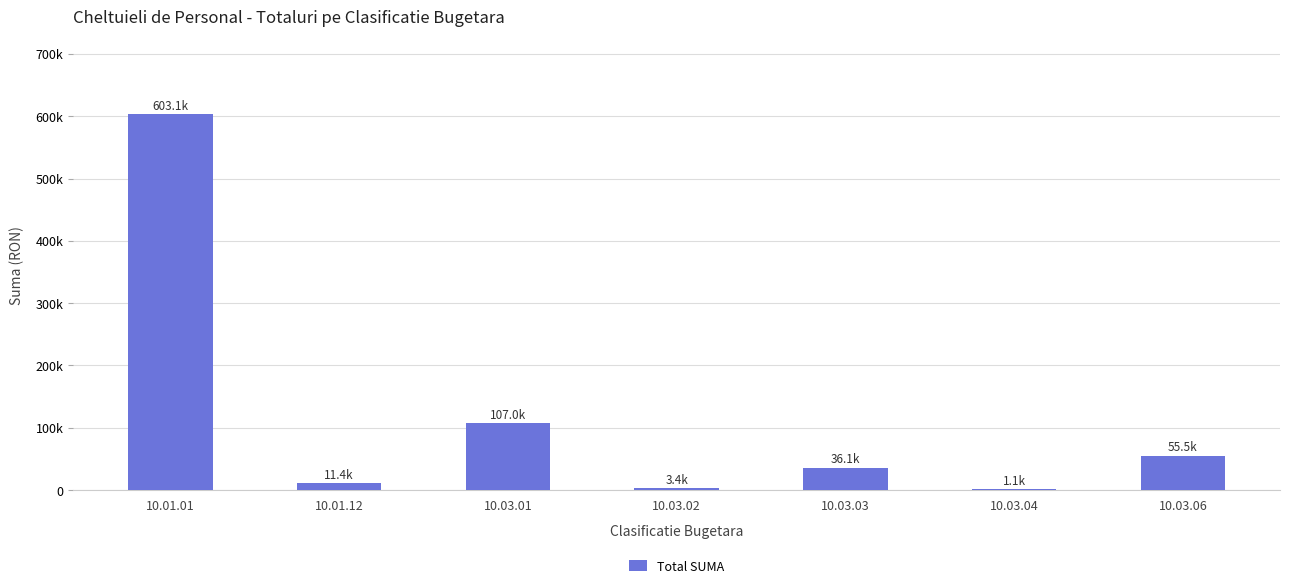

What is the change in value from 10.03.04 to 10.03.06?

+54397